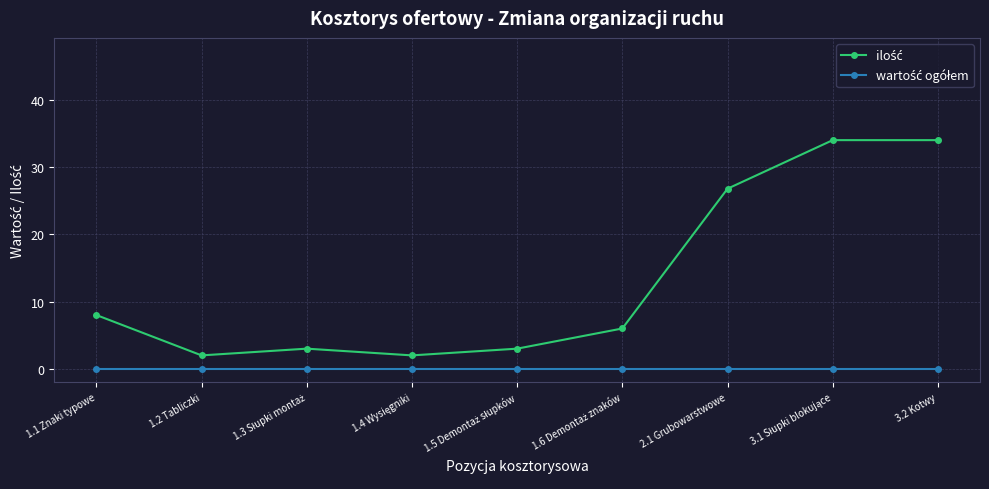

What is the greatest value displayed?

34.0